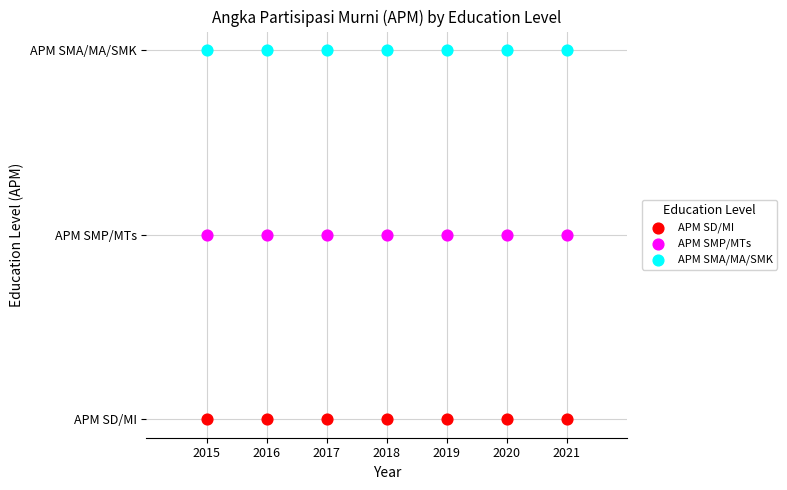

Which series contains the lowest Y value?

APM SD/MI